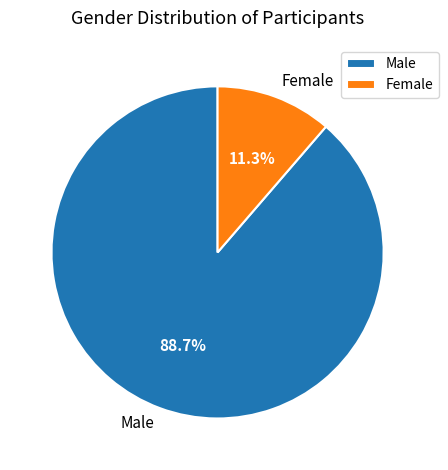

How many segments does this pie chart have?

2